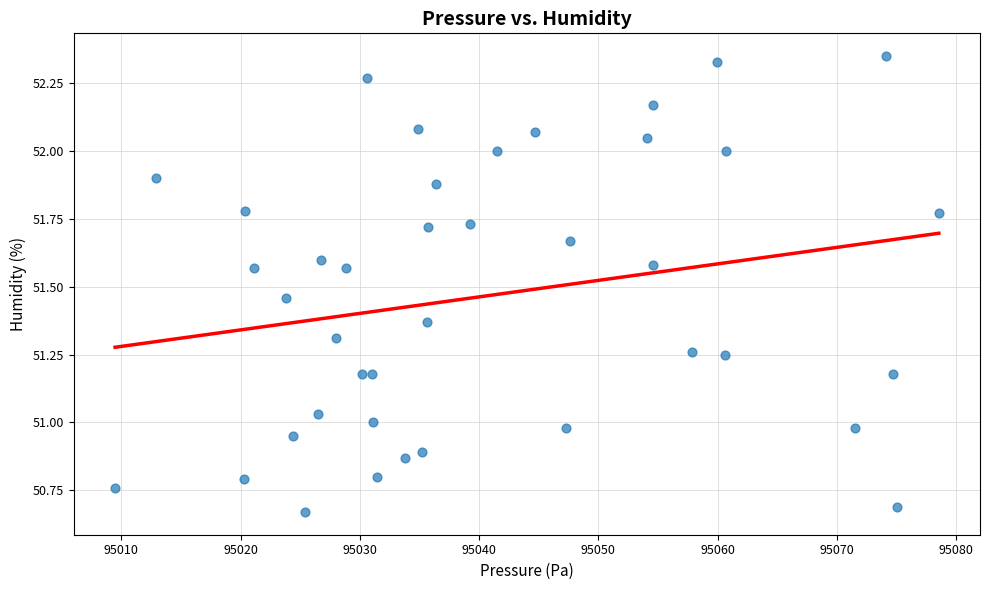

What is the range of X values (max minus min)?

69.1